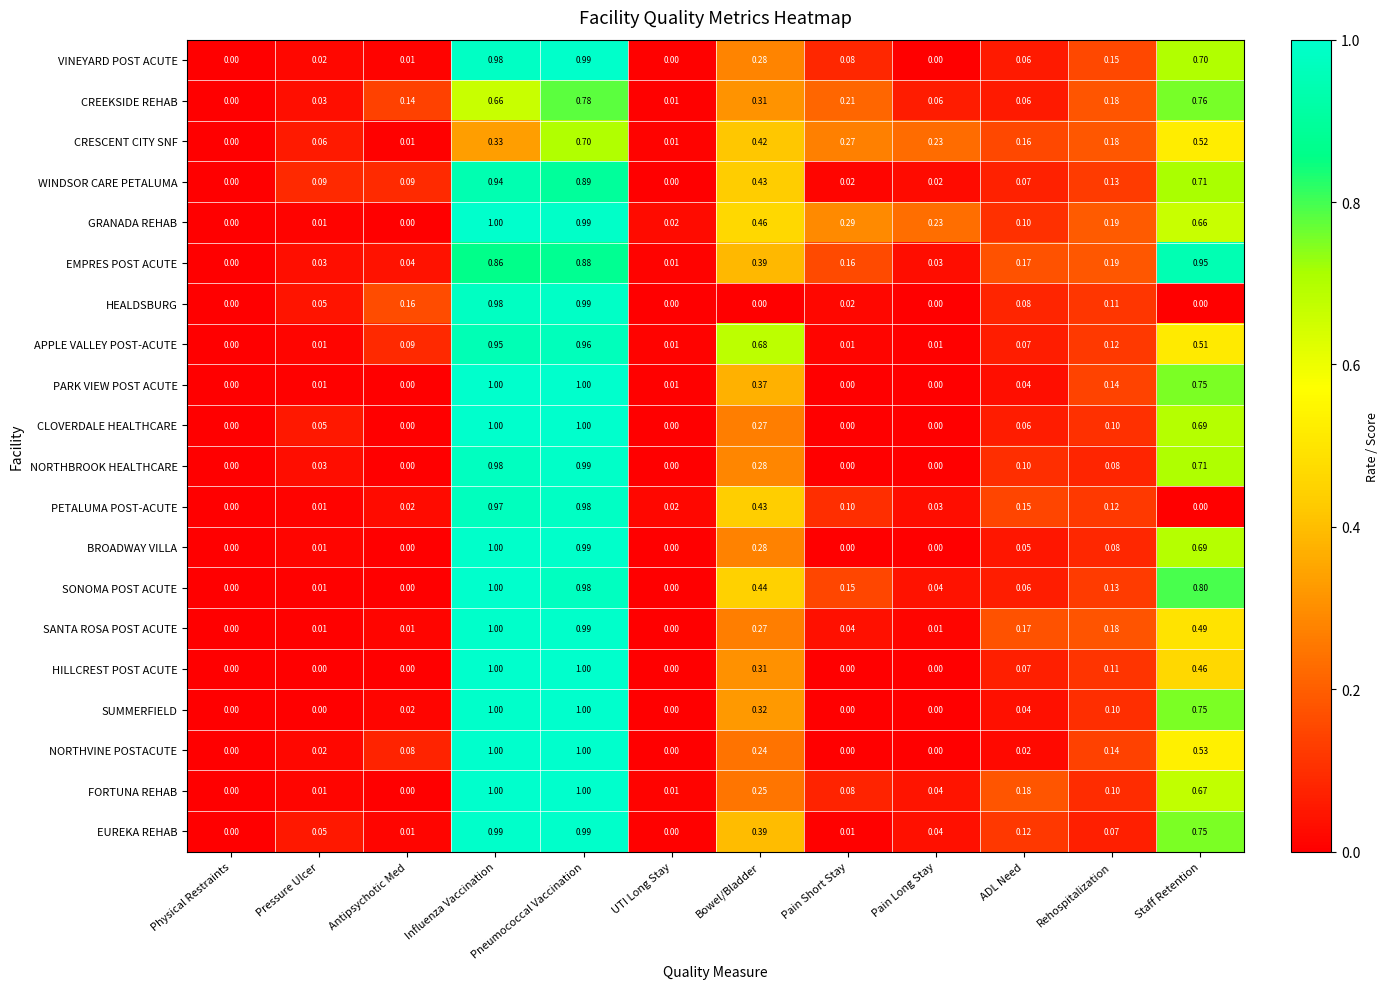

Is the value of VINEYARD POST ACUTE at Pneumococcal Vaccination greater than the value of APPLE VALLEY POST-ACUTE at Bowel/Bladder?

Yes